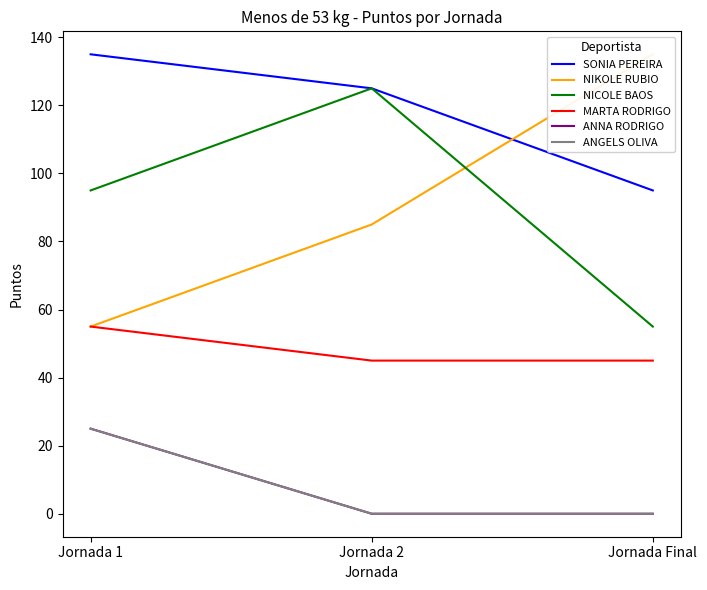

Between Jornada 2 and Jornada 1, which is larger?

Jornada 1